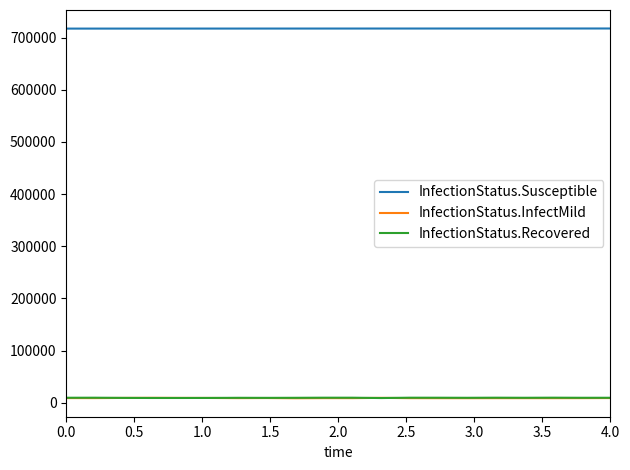

What is the minimum value for InfectionStatus.Susceptible?

717207